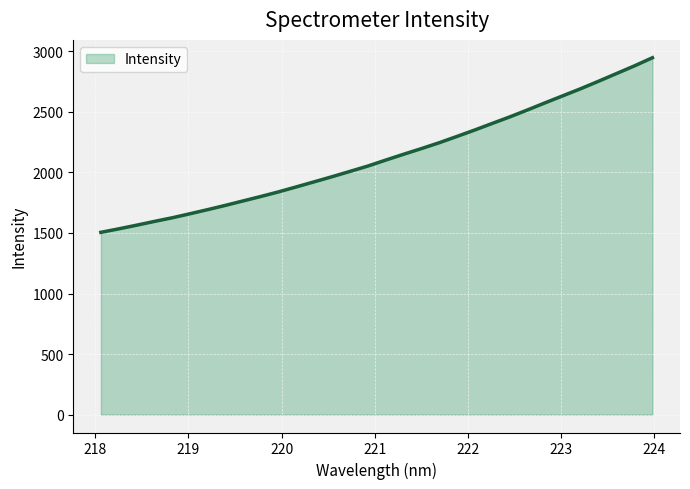

What is the difference between the maximum and minimum values?

1441.7